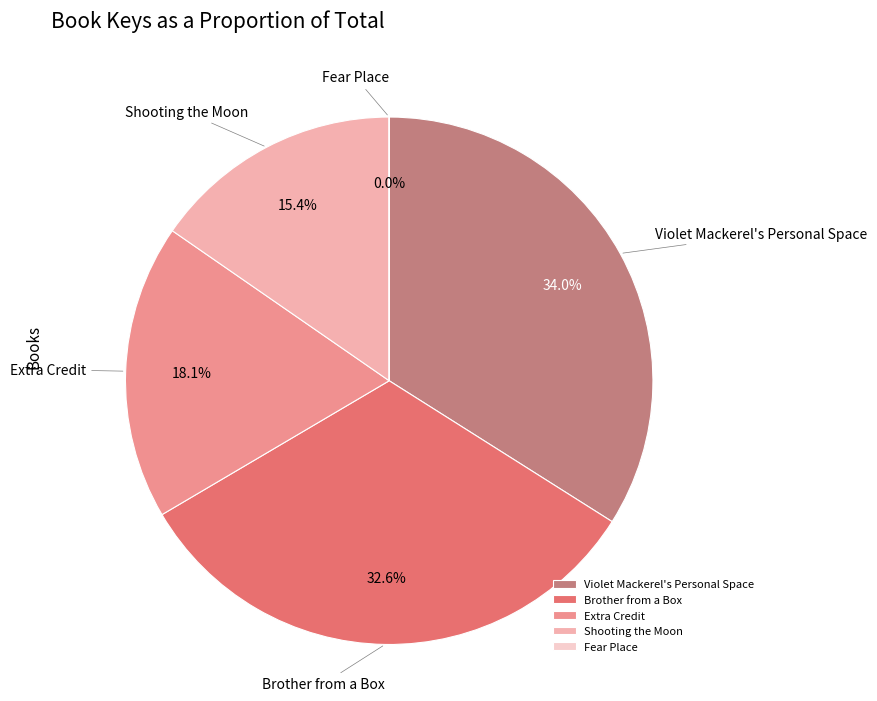

Is the sum of Violet Mackerel's Personal Space and Brother from a Box greater than half?

Yes